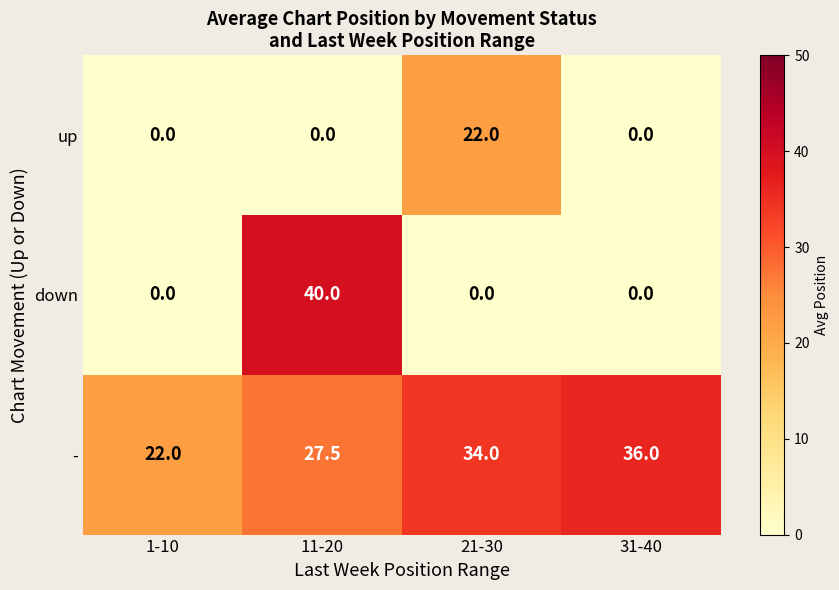

Count the up values in the range 0 to 22.

4